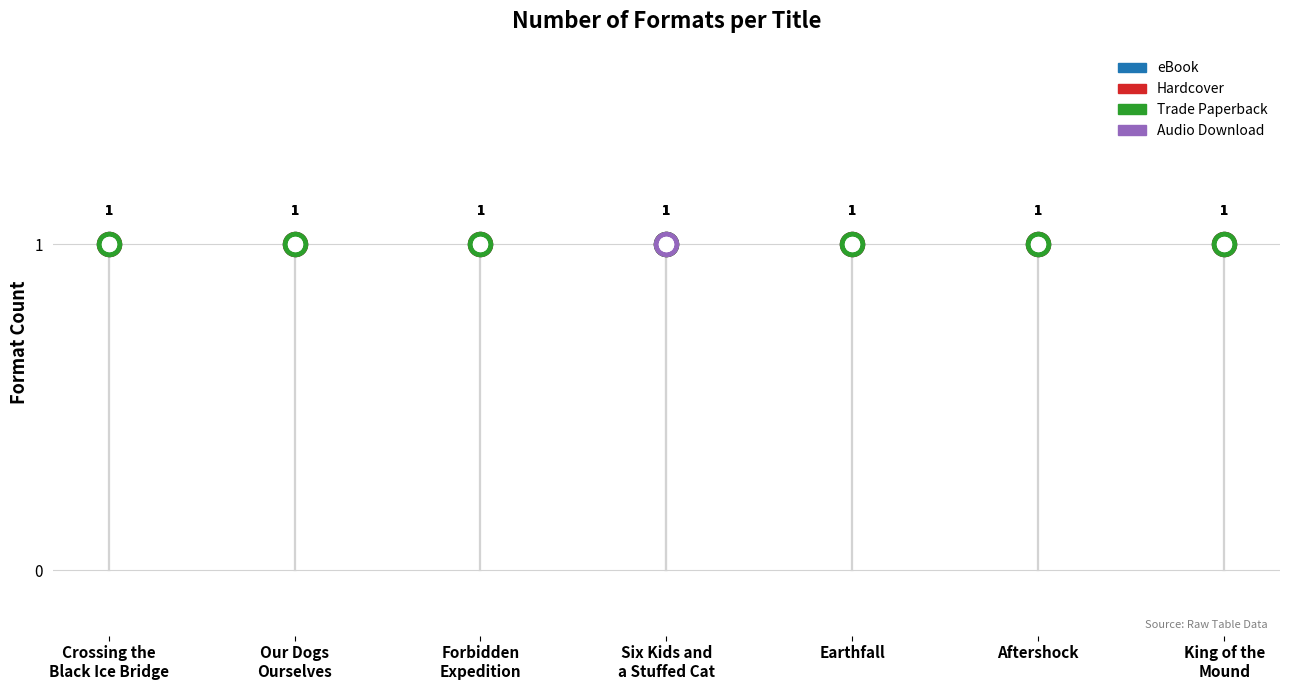

Which has a higher value, Our Dogs Ourselves or Earthfall?

Earthfall